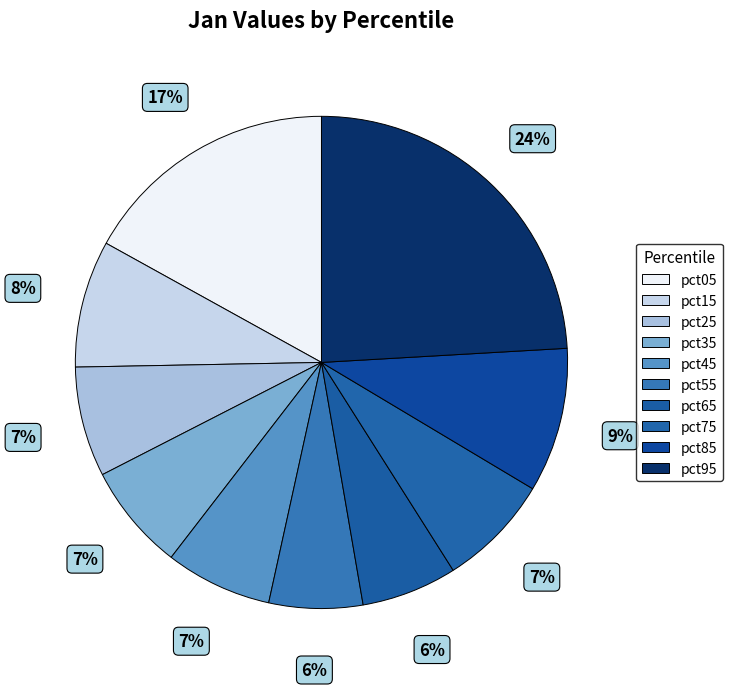

Is there any slice that represents more than half of the pie?

No